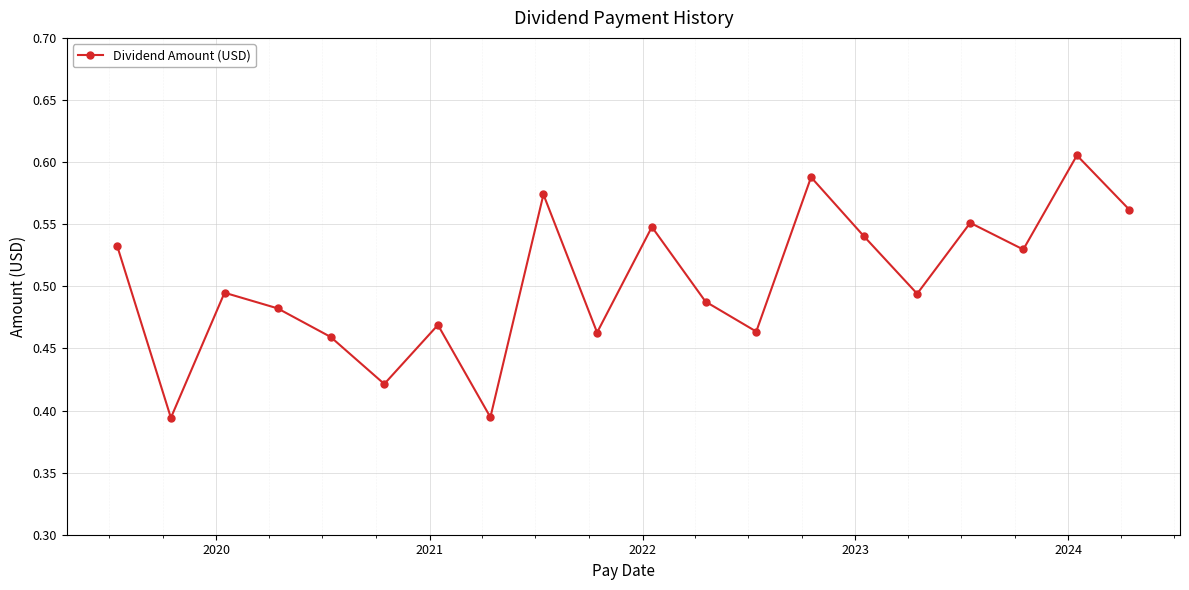

What is the sum of all values?

10.1